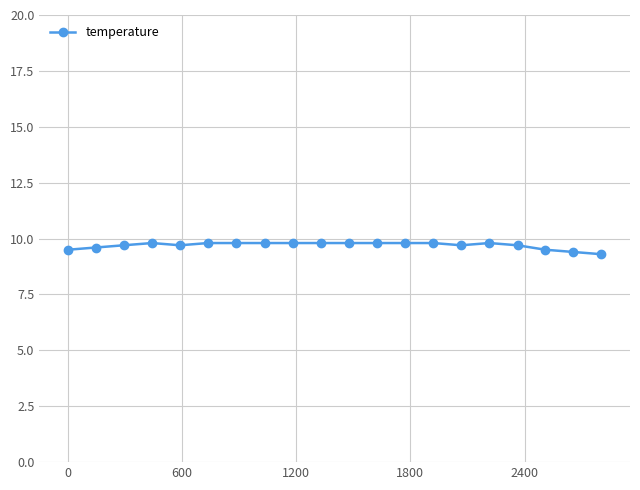

What is the maximum value shown in the chart?

9.8